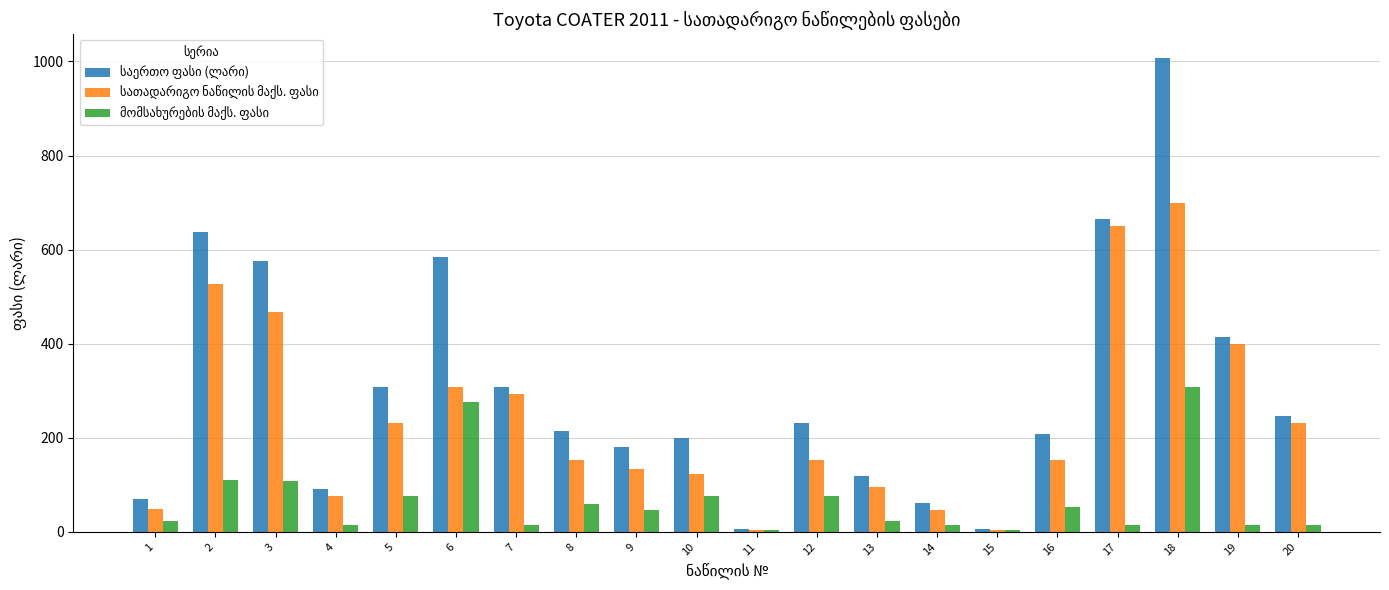

At which category is the sum across all series the highest?

18